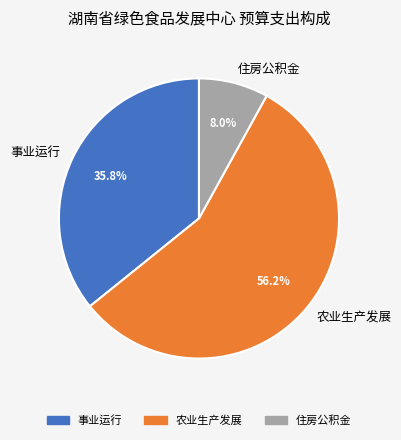

Rank the categories by value from highest to lowest.

农业生产发展, 事业运行, 住房公积金